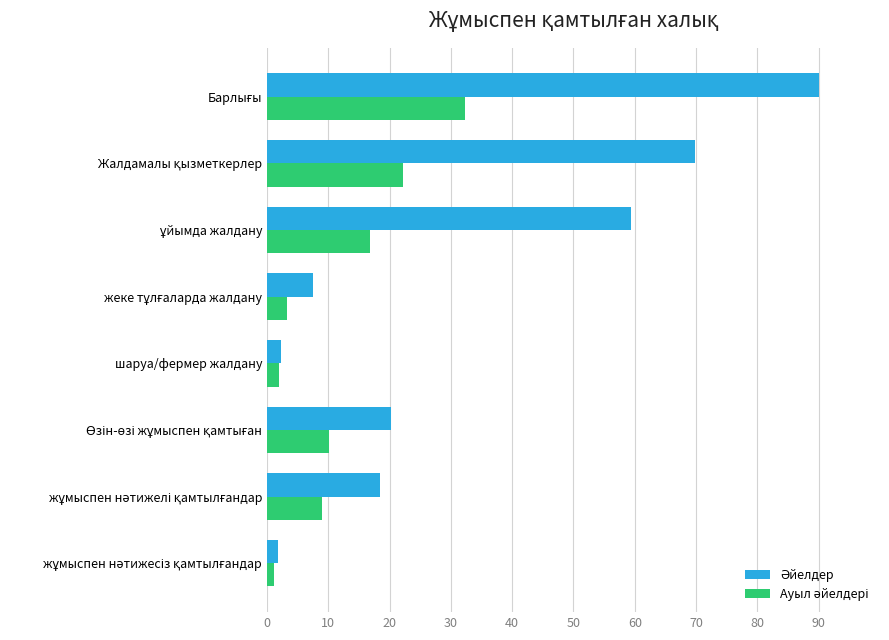

How many data points does each series have?

8